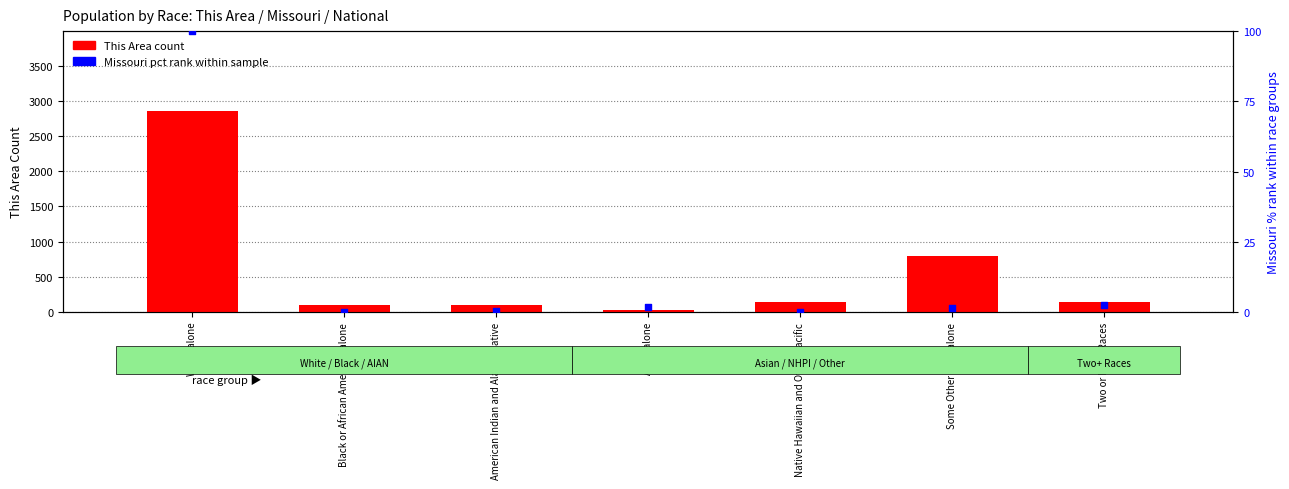

Which series has the largest total across all categories?

This Area count